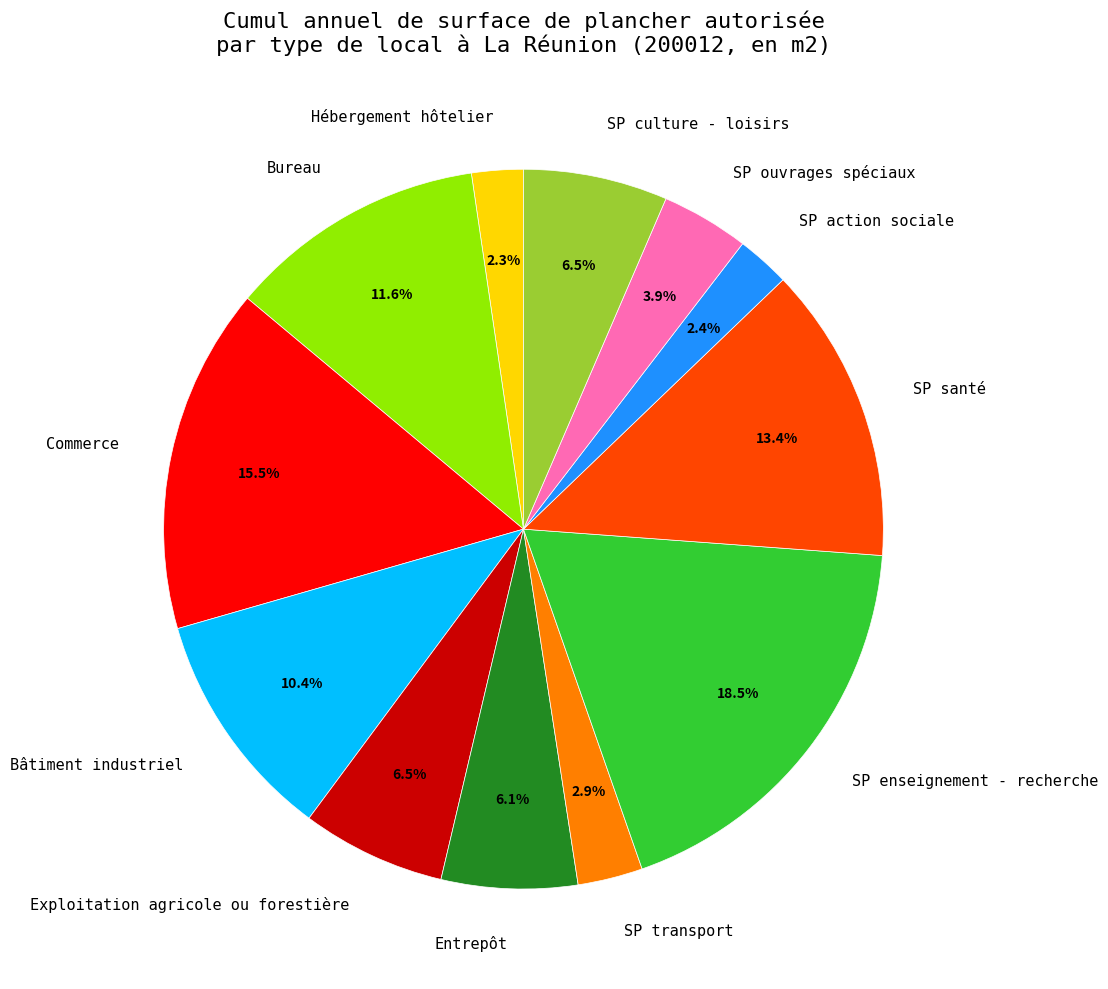

To the nearest percent, what is the difference between the SP ouvrages spéciaux and SP transport slice percentages?

1%